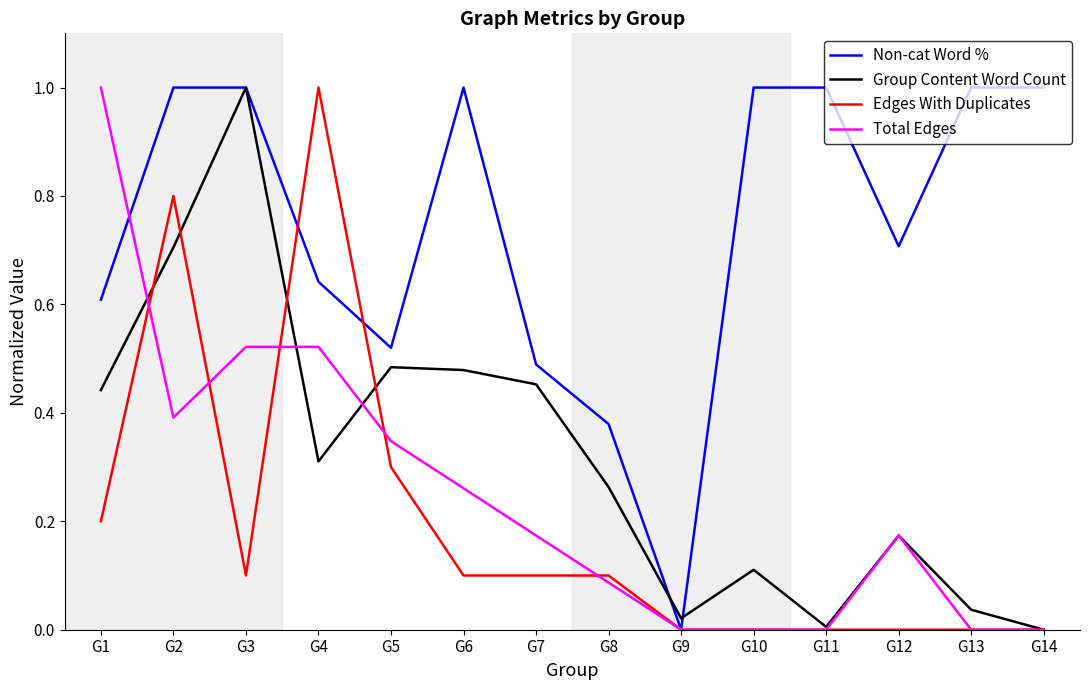

What is the maximum value shown in the chart?

1.0